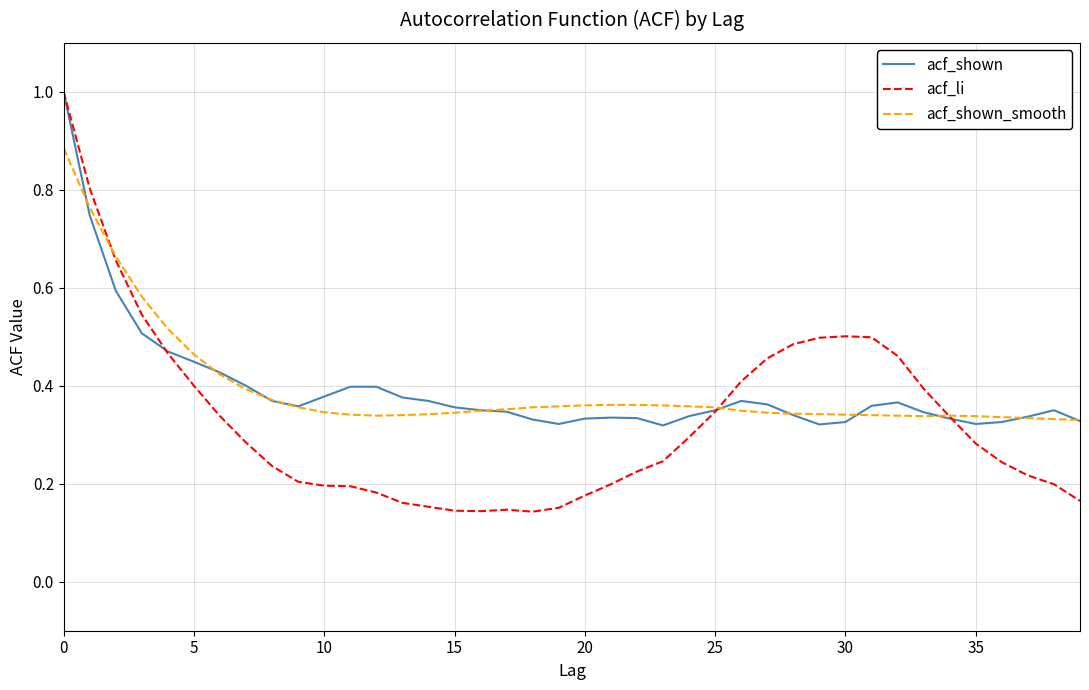

Which series has the largest range (max minus min)?

acf_li